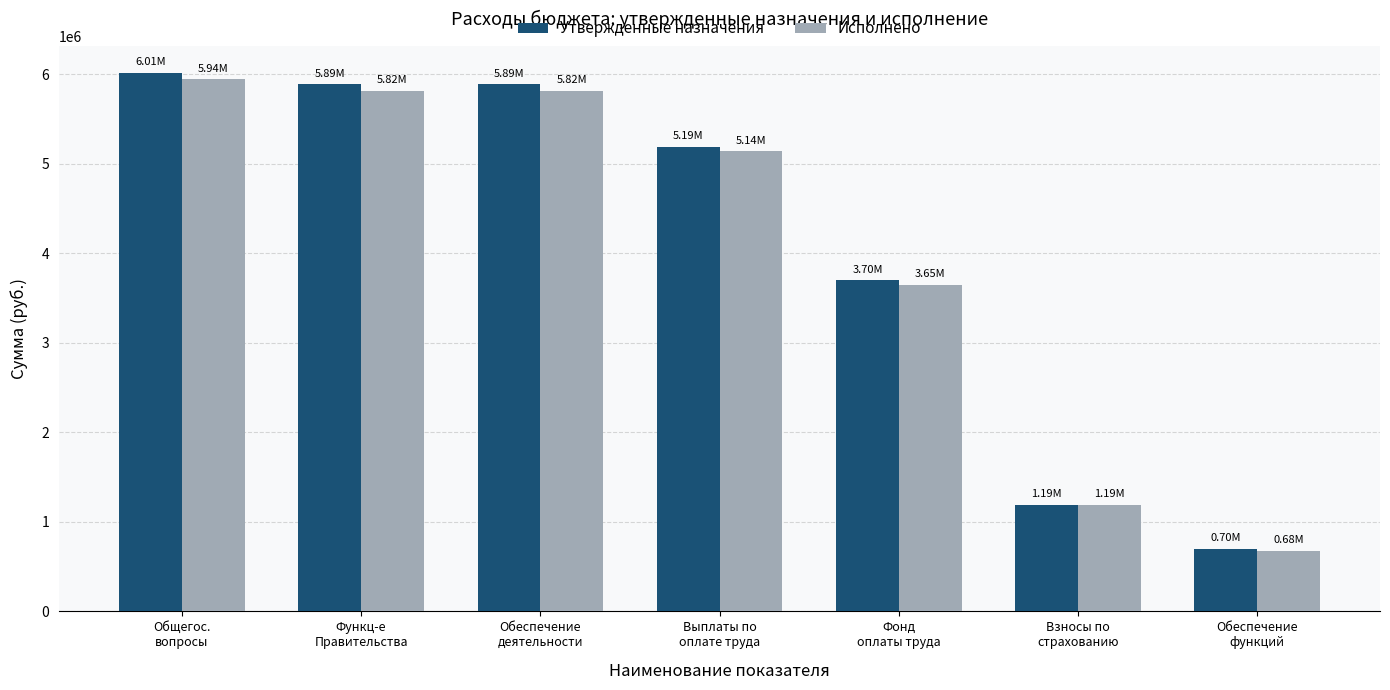

At how many categories does at least one series exceed 2525848?

5